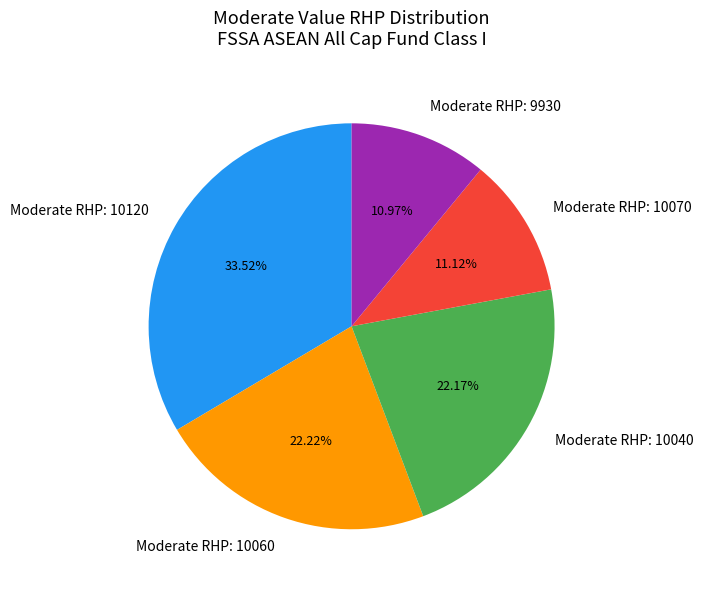

Is Moderate RHP: 10060 the majority of the pie?

No